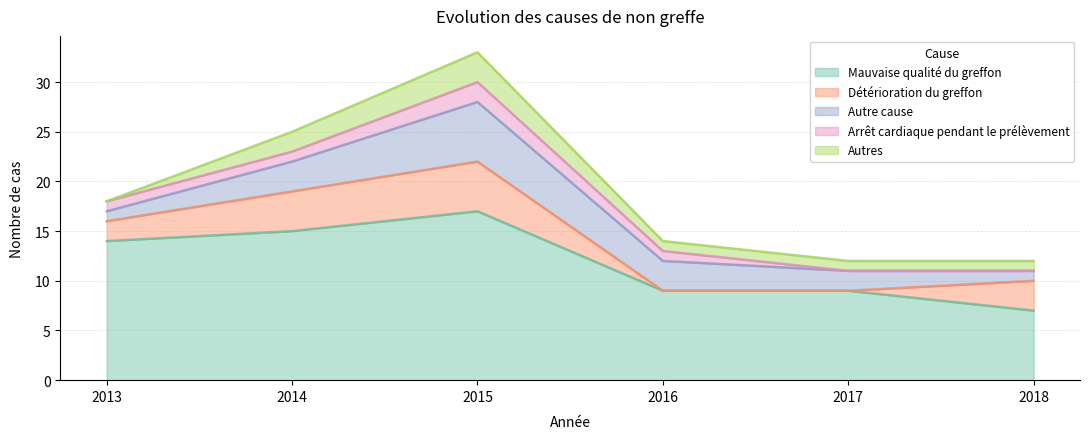

How many lines are shown in the chart?

5